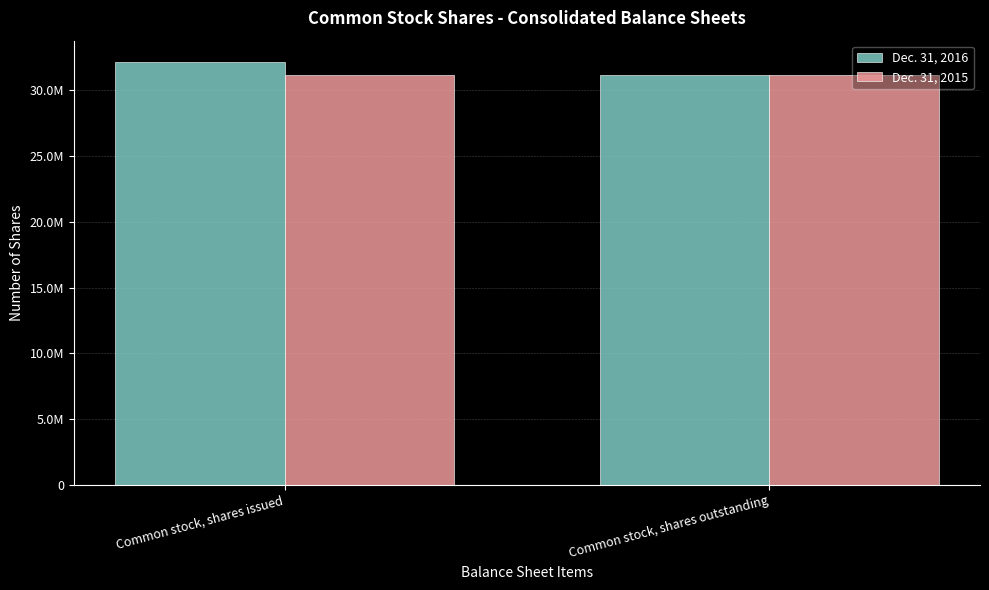

What are all the series names shown in the legend?

Dec. 31, 2016, Dec. 31, 2015